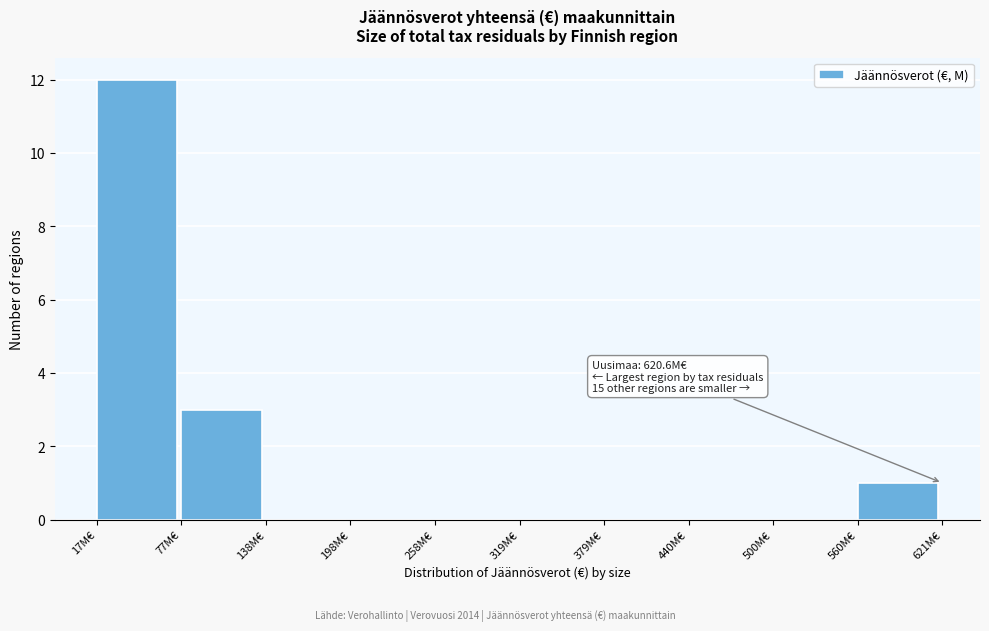

Over which range of the x-axis is the bar tallest?

20 to 80